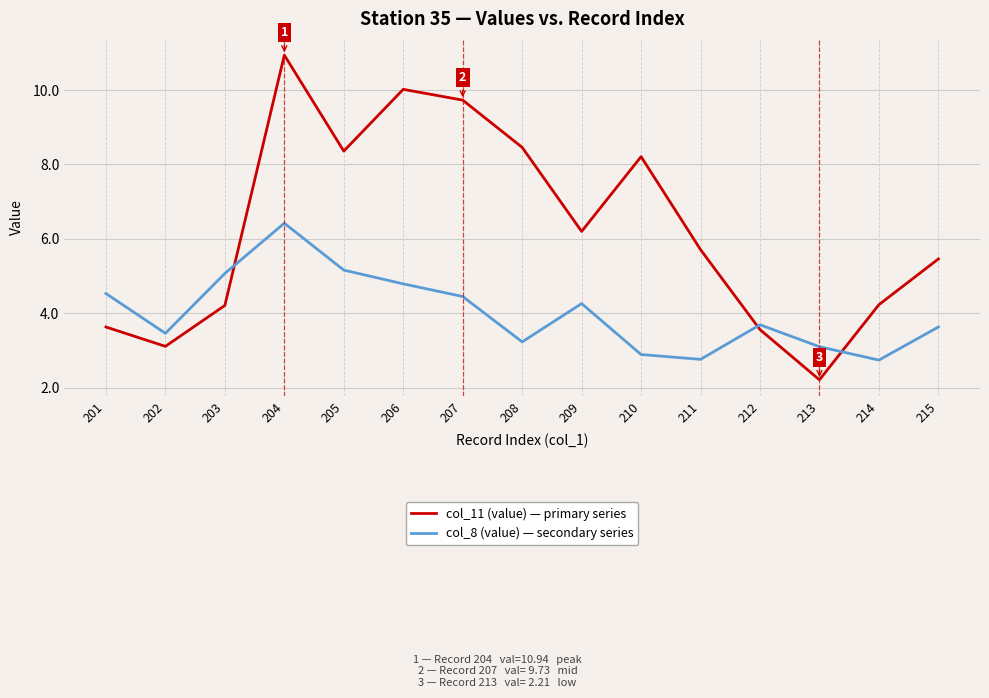

True or false: col_8 (value) — secondary series has a value of 1.5 at 209.

False